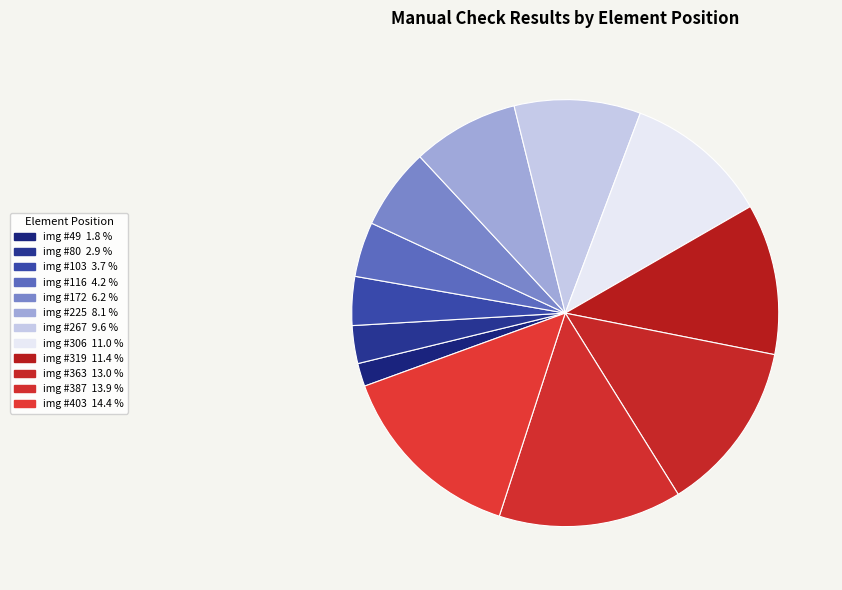

How many segments does this pie chart have?

12